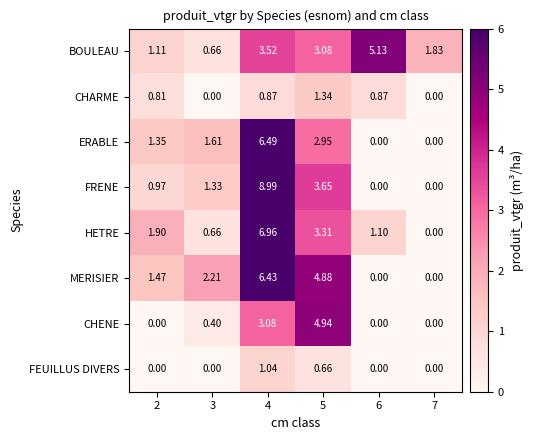

How many categories are shown in the chart?

6